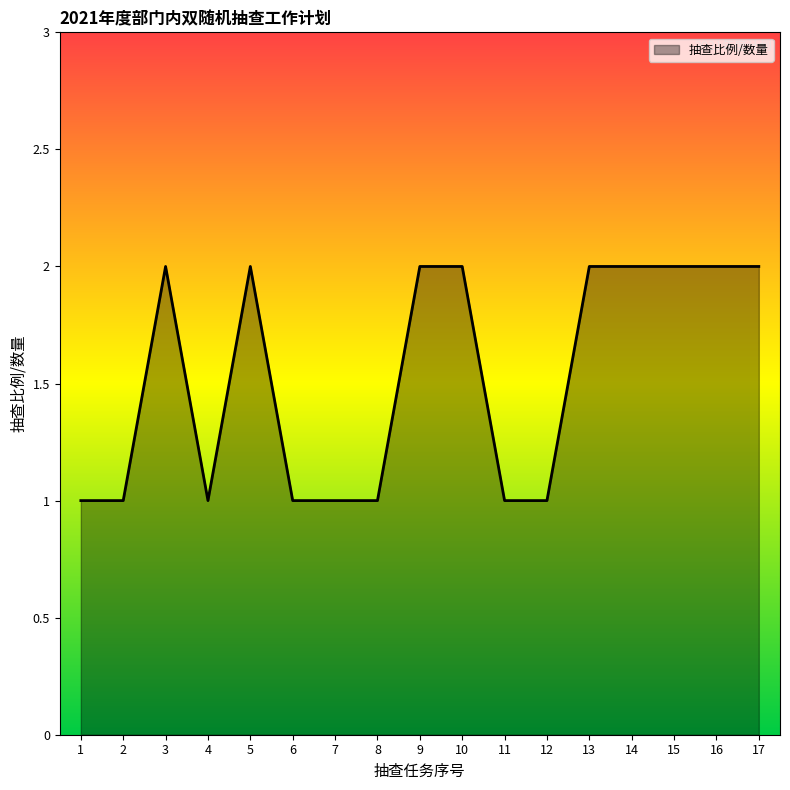

Approximately how many times larger is the value at 6 compared to 10?

0.5